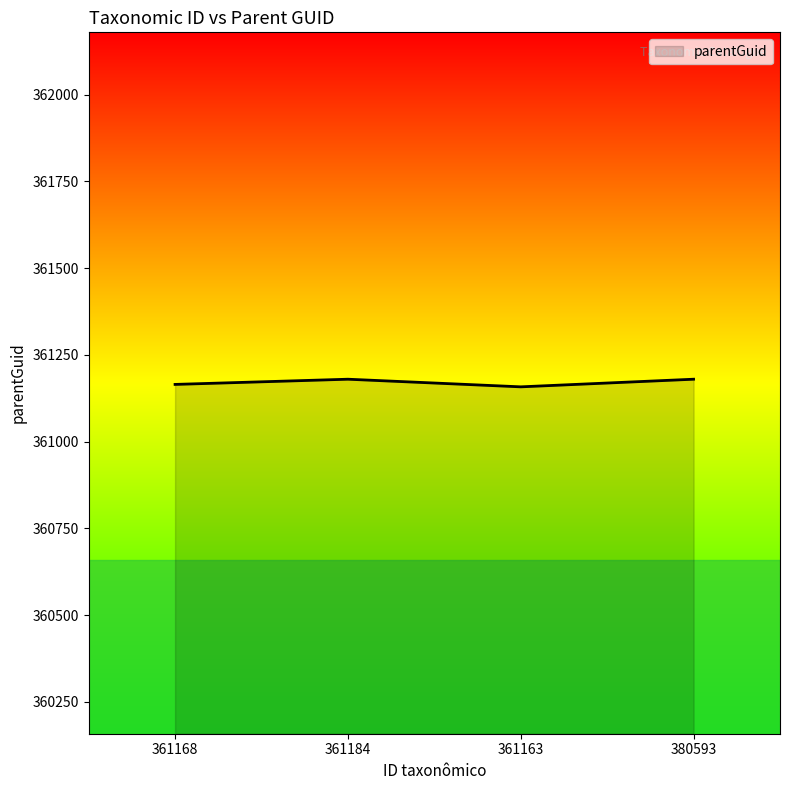

What is the ratio of the value at 361184 to the value at 380593?

1.0